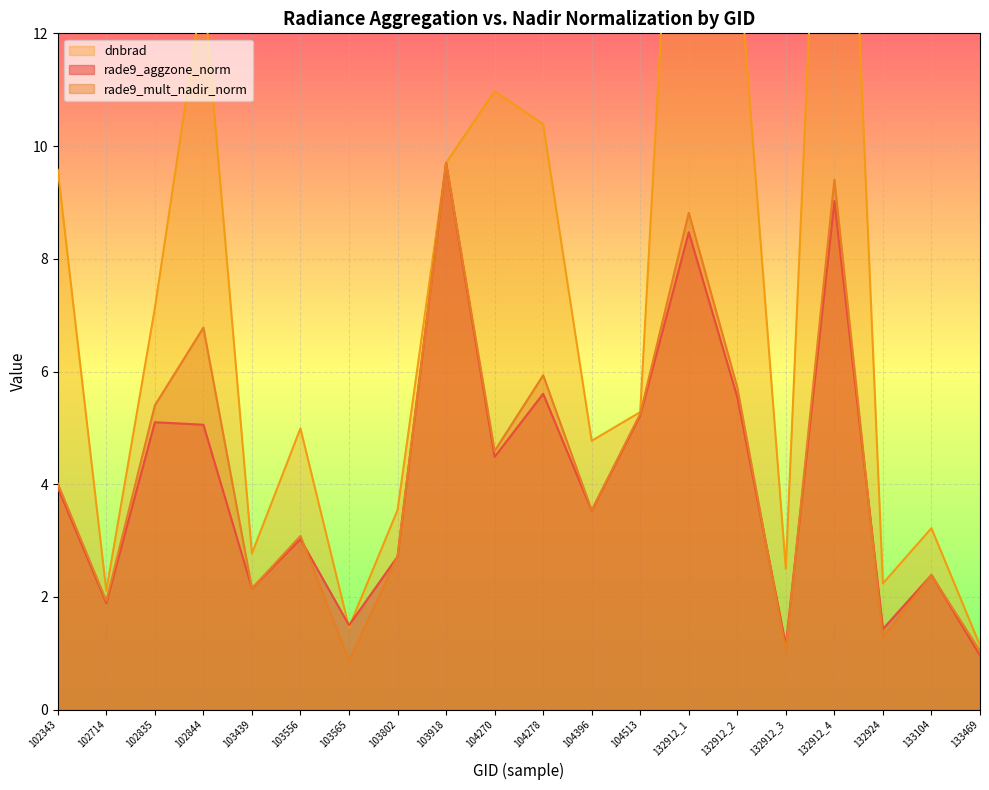

At how many categories does at least one series exceed 18?

2